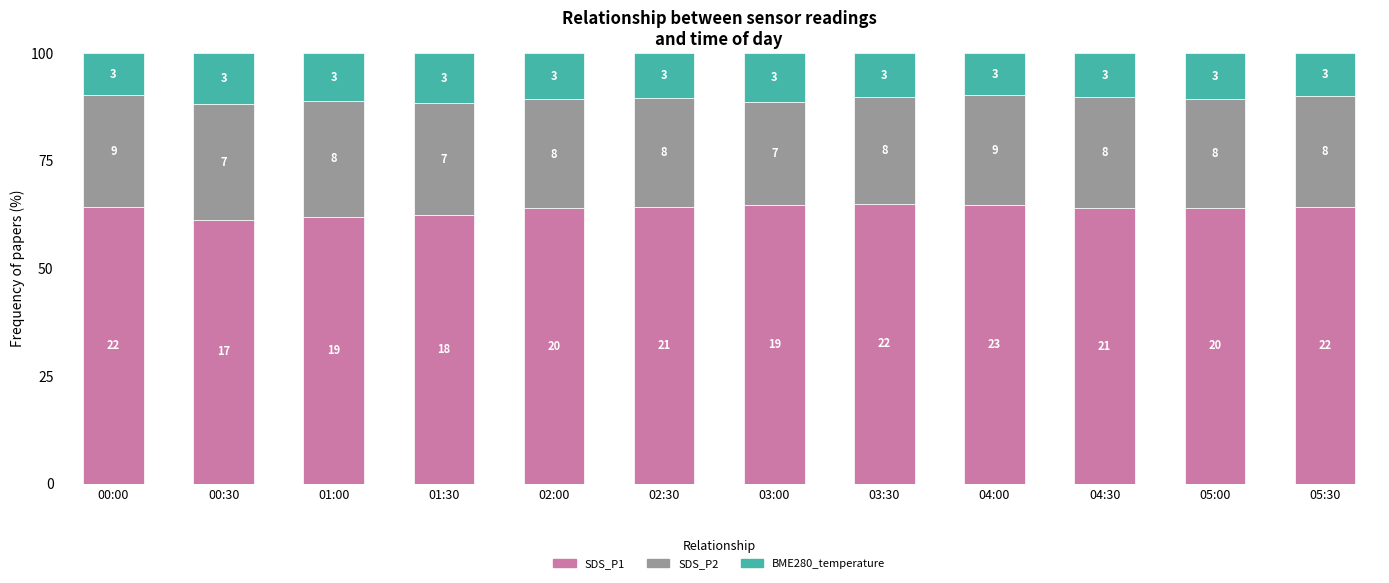

What is the difference between the maximum and second lowest values in the SDS_P1 series?

3.0